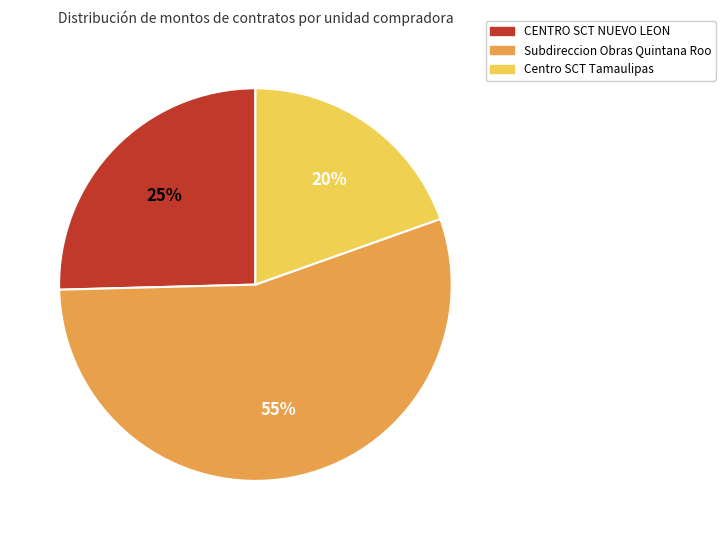

Is there any slice that represents more than half of the pie?

Yes